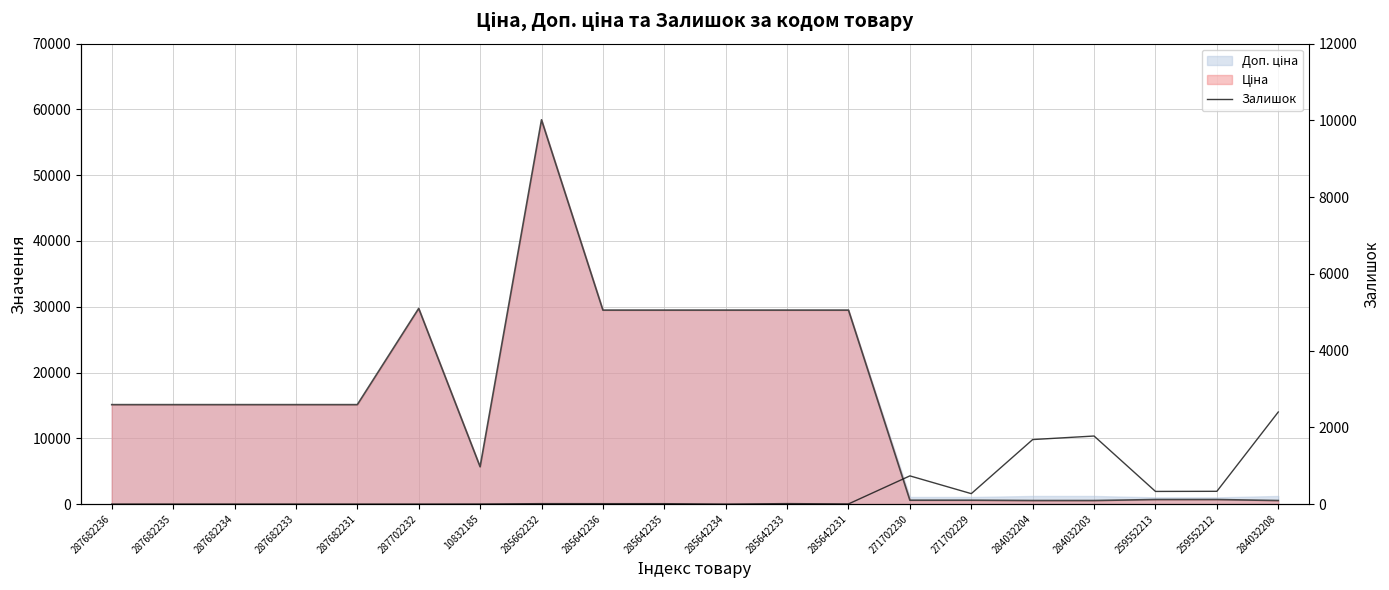

What is the difference between the Залишок values at 287682233 and 285642235?

11.0